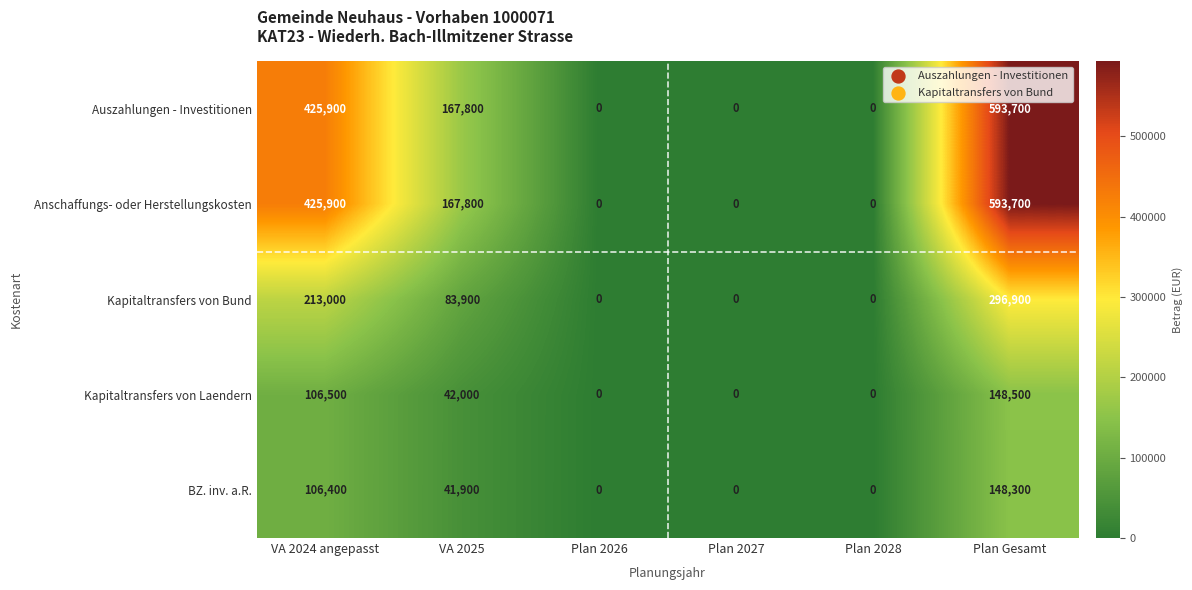

At which category is the sum across all series the highest?

Plan Gesamt